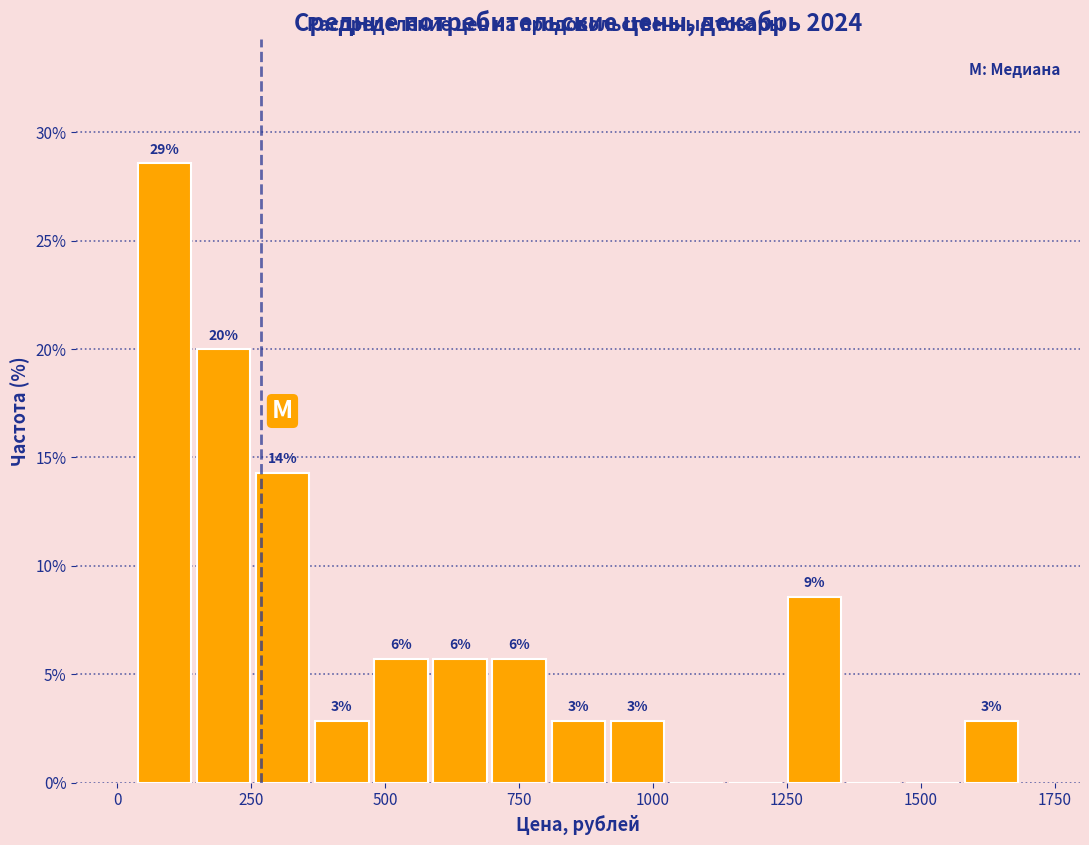

Around what value on the x-axis is the tallest bar? Give the approximate position of its centre, as read against the axis.

100